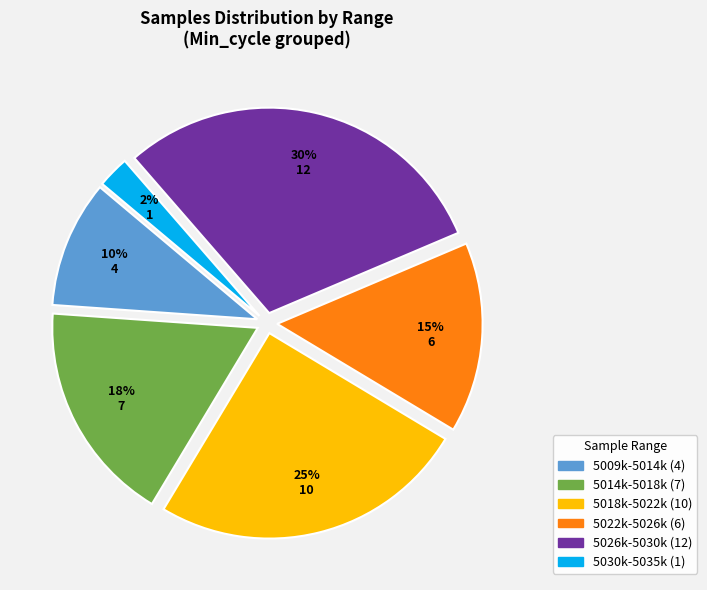

Is there any slice that represents more than half of the pie?

No